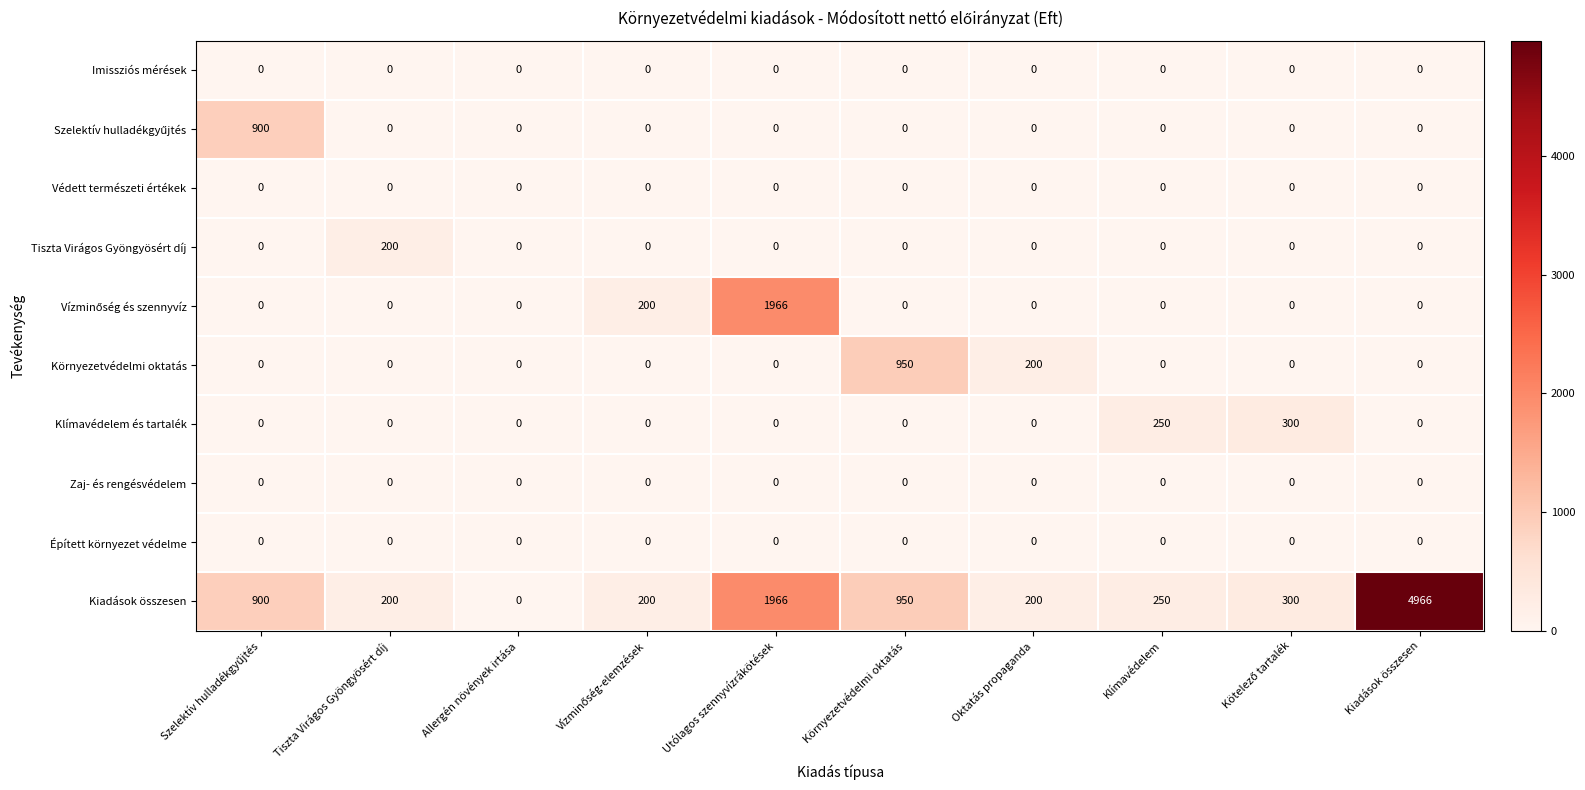

What is the total value across all series at Tiszta Virágos Gyöngyösért díj?

400